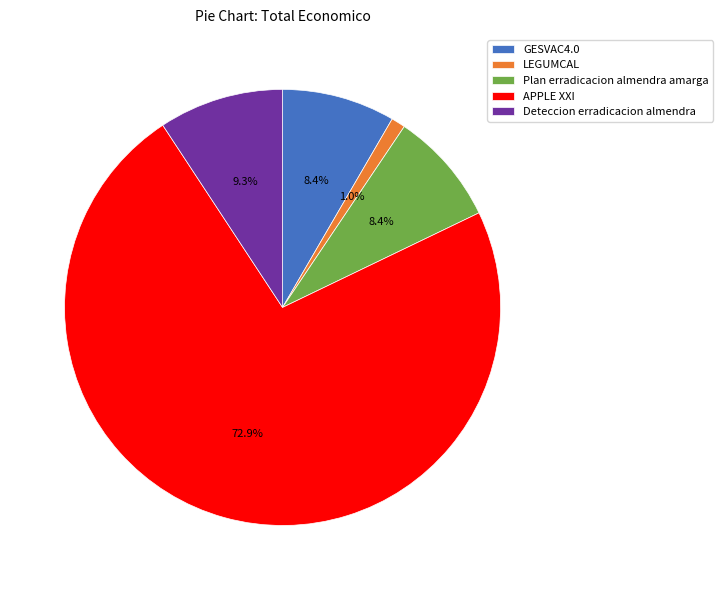

Between Plan erradicacion almendra amarga and APPLE XXI, which is larger?

APPLE XXI